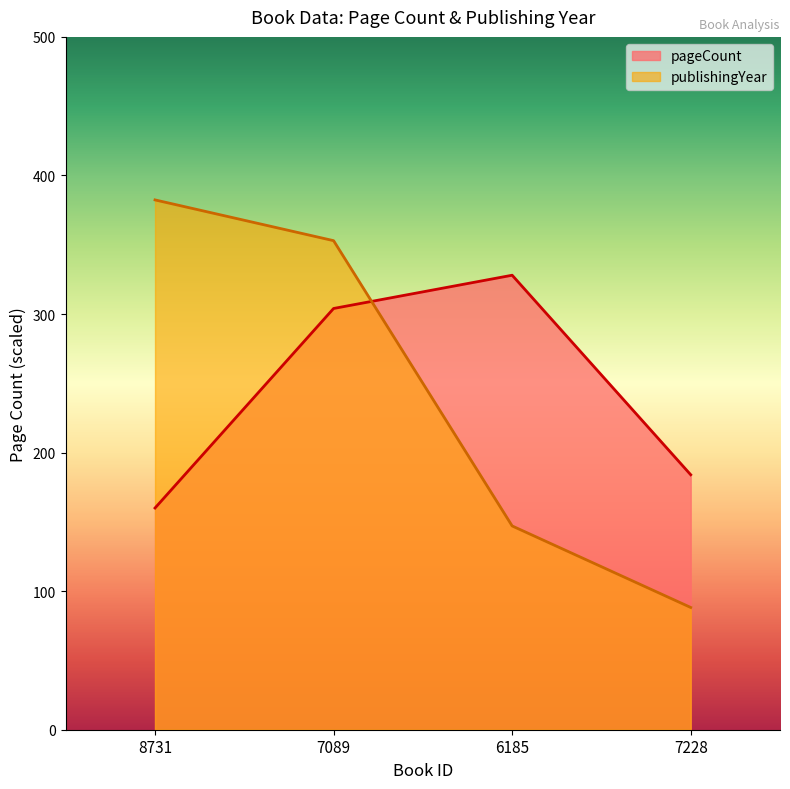

What is the value of the pageCount point at the 3rd from the left?

328.0